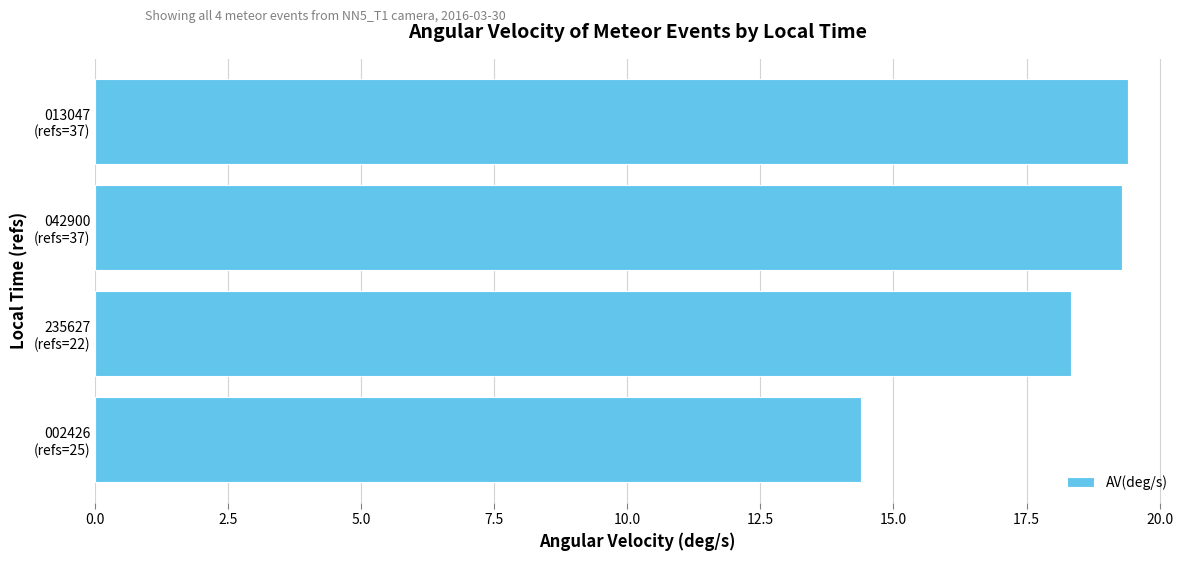

What is the sum of all values?

71.4